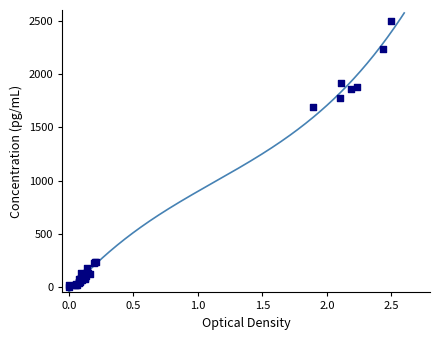

What Y value in the scatter plot is closest to 1250?

1688.6